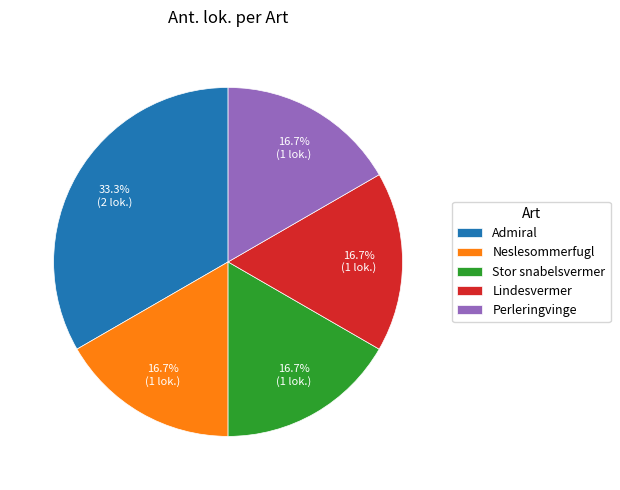

Approximately how many times larger is the value at Perleringvinge compared to Lindesvermer?

1.0